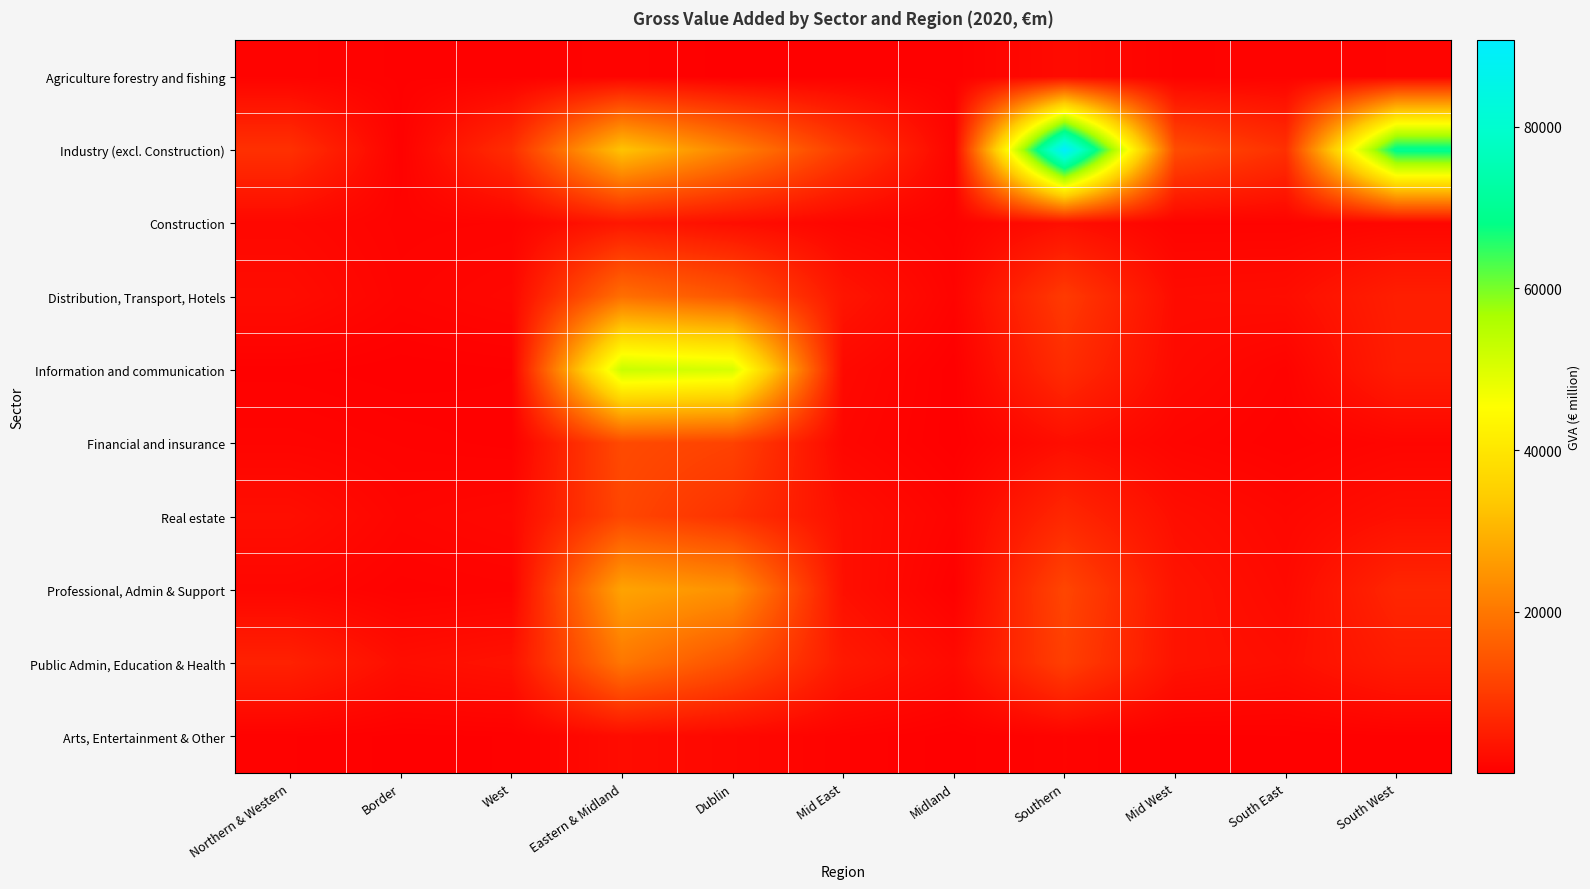

Reading left to right, list all the values displayed in this chart.

Agriculture forestry and fishing: Northern & Western=676.9	Border=377.4	West=299.5	Eastern & Midland=772.9	Dublin=70.0	Mid East=420.5	Midland=282.3	Southern=2022.0	Mid West=562.8	South East=669.8	South West=789.5
Industry (excl. Construction): Northern & Western=8223.2	Border=423.2	West=7800.0	Eastern & Midland=32741.2	Dublin=21784.7	Mid East=10121.1	Midland=835.4	Southern=90687.3	Mid West=12896.4	South East=8173.7	South West=69617.3
Construction: Northern & Western=1486.8	Border=685.4	West=801.4	Eastern & Midland=4038.5	Dublin=2480.5	Mid East=1069.4	Midland=488.6	Southern=2653.3	Mid West=739.9	South East=721.0	South West=1192.4
Distribution, Transport, Hotels: Northern & Western=2283.1	Border=869.0	West=1414.1	Eastern & Midland=18698.9	Dublin=14273.2	Mid East=3630.9	Midland=794.9	Southern=9884.3	Mid West=2171.0	South East=2410.9	South West=5302.4
Information and communication: Northern & Western=323.5	Border=81.5	West=242.0	Eastern & Midland=52603.7	Dublin=50814.9	Mid East=1712.9	Midland=75.9	Southern=7539.3	Mid West=1846.3	South East=695.4	South West=4997.6
Financial and insurance: Northern & Western=898.1	Border=579.3	West=318.8	Eastern & Midland=12511.1	Dublin=11163.0	Mid East=1269.5	Midland=78.5	Southern=2484.4	Mid West=989.9	South East=426.4	South West=1068.1
Real estate: Northern & Western=2625.6	Border=1074.8	West=1550.8	Eastern & Midland=11907.1	Dublin=8358.2	Mid East=2688.8	Midland=860.2	Southern=6751.6	Mid West=2542.0	South East=1437.4	South West=2772.2
Professional, Admin & Support: Northern & Western=1192.8	Border=489.5	West=703.2	Eastern & Midland=27425.8	Dublin=24361.1	Mid East=2777.6	Midland=287.1	Southern=11754.8	Mid West=3431.9	South East=1839.0	South West=6483.8
Public Admin, Education & Health: Northern & Western=5716.7	Border=2511.3	West=3205.4	Eastern & Midland=19933.7	Dublin=13645.6	Mid East=4359.5	Midland=1928.7	Southern=10724.0	Mid West=3342.5	South East=2539.3	South West=4842.2
Arts, Entertainment & Other: Northern & Western=440.9	Border=179.8	West=261.1	Eastern & Midland=2263.3	Dublin=1520.8	Mid East=633.8	Midland=108.7	Southern=790.3	Mid West=160.4	South East=241.4	South West=388.5